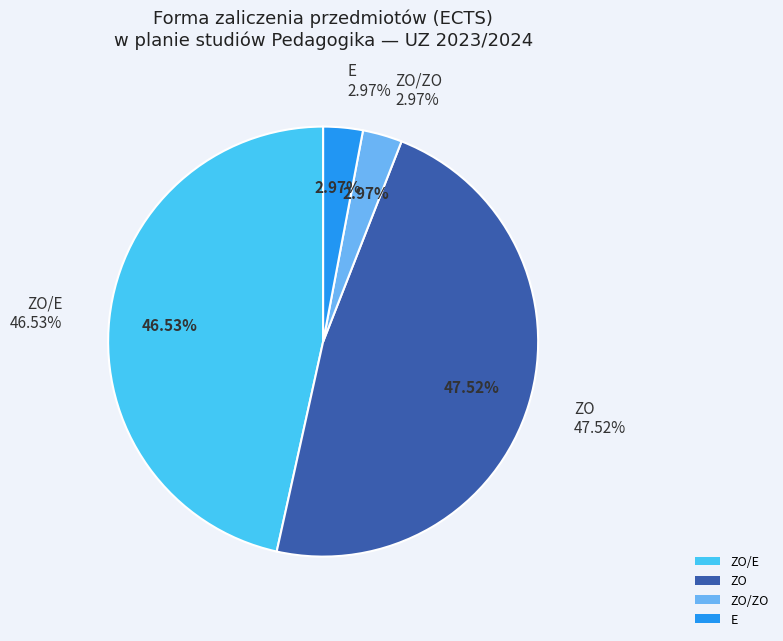

Is it true that ZO is 10% of the pie?

False